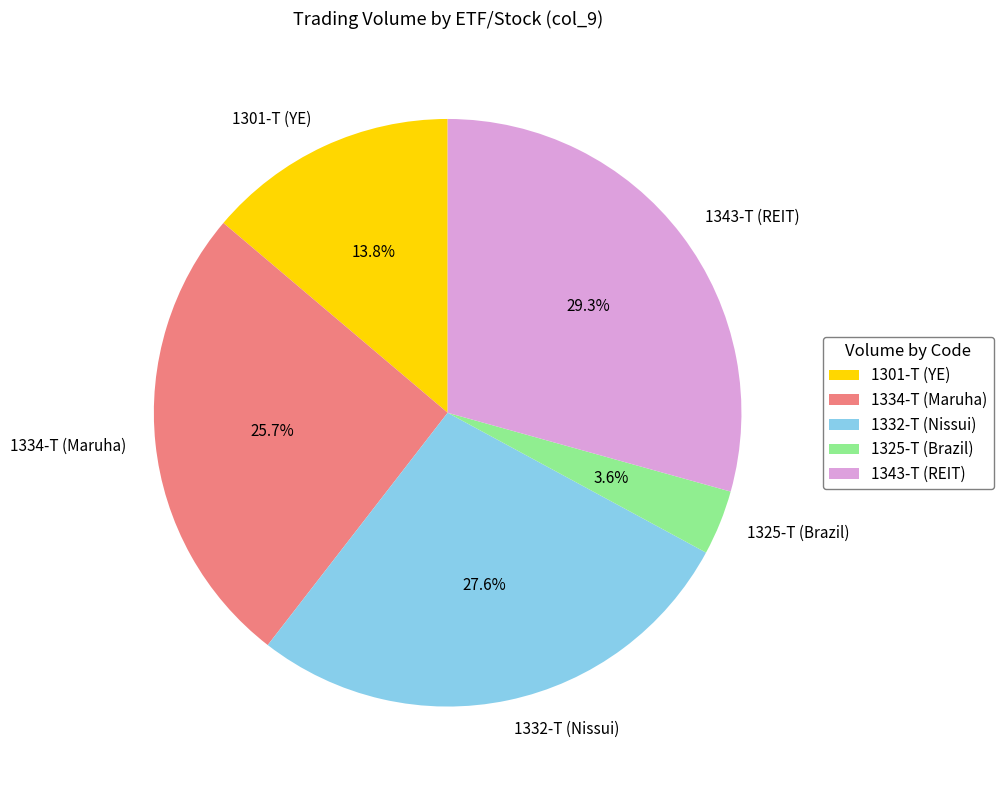

What portion of the pie excludes 1332-T?

72.4%